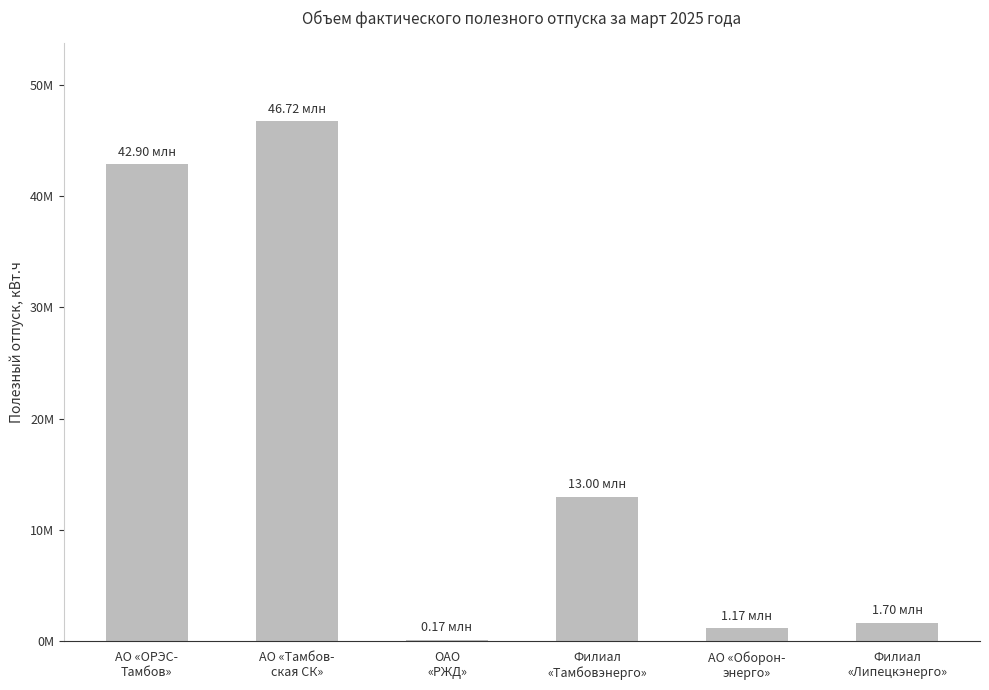

Rank the categories by value from highest to lowest.

АО «Тамбов-
ская СК», АО «ОРЭС-
Тамбов», Филиал
«Тамбовэнерго», Филиал
«Липецкэнерго», АО «Оборон-
энерго», ОАО
«РЖД»